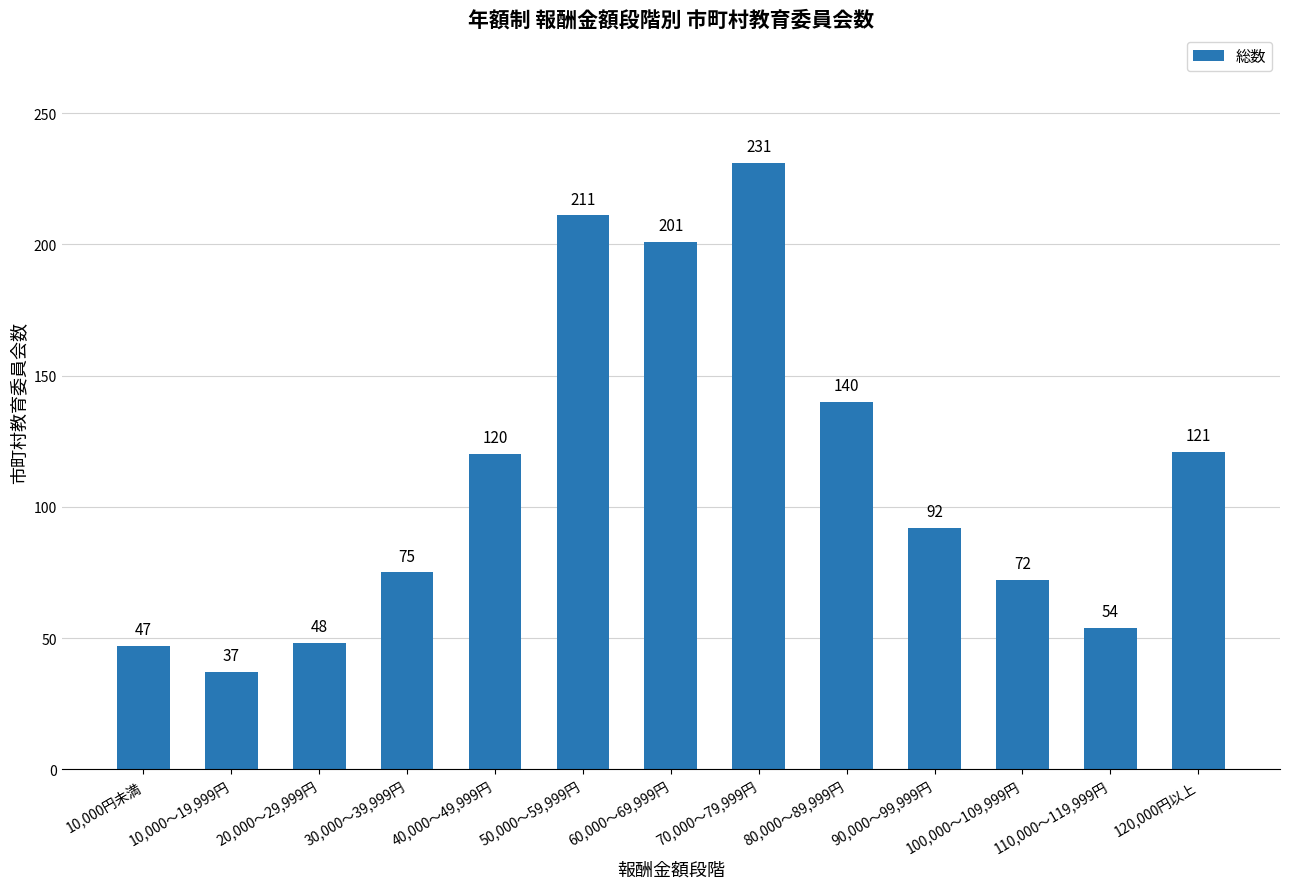

How many values are below 92?

6